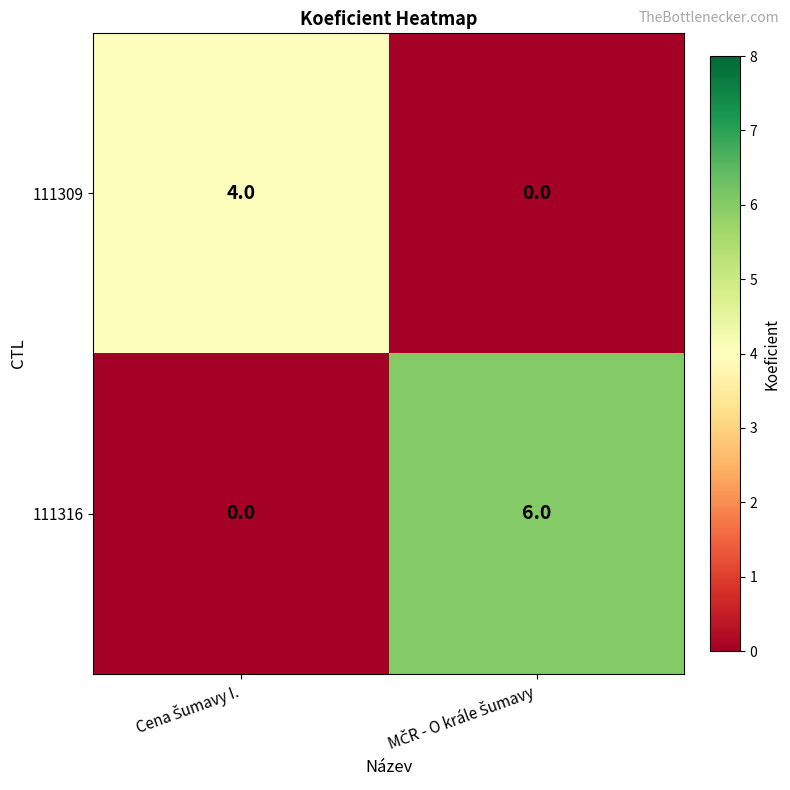

What is the sum of all 111309 values?

4